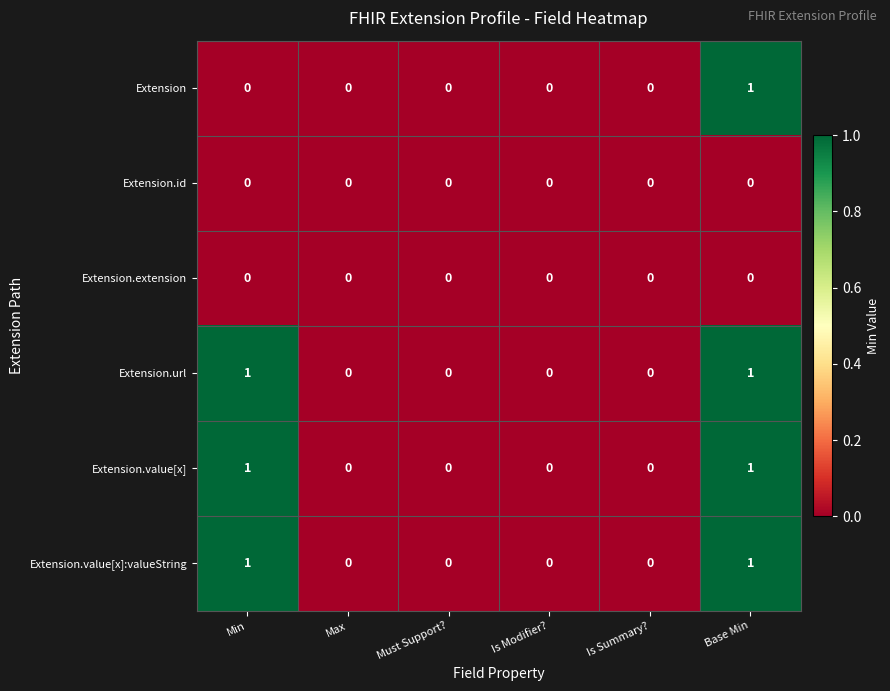

True or false: Extension has a value of 0 at Min.

True